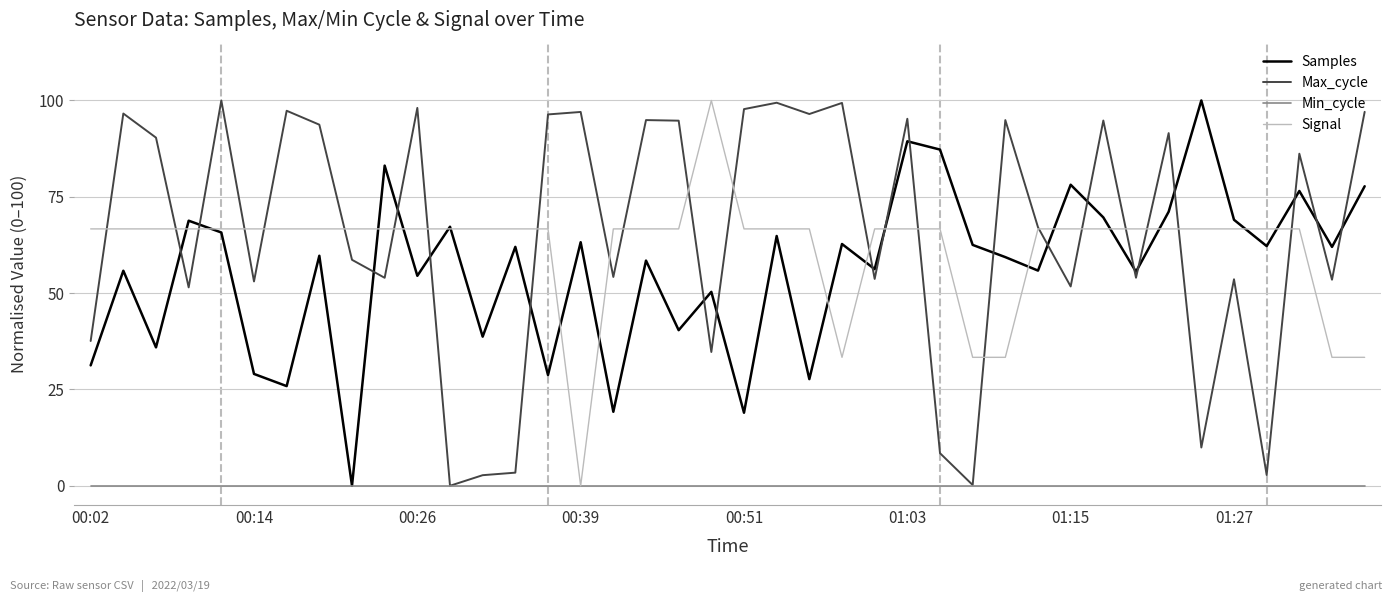

Which series ends up on top after the final intersection of Samples and Max_cycle?

Max_cycle